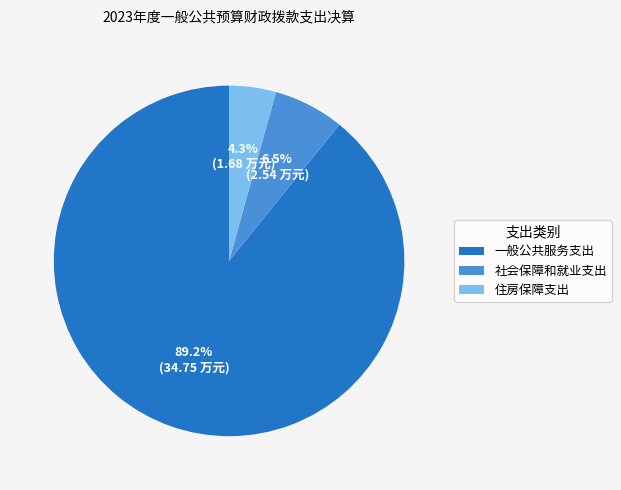

What is the smallest slice in the pie chart?

住房保障支出